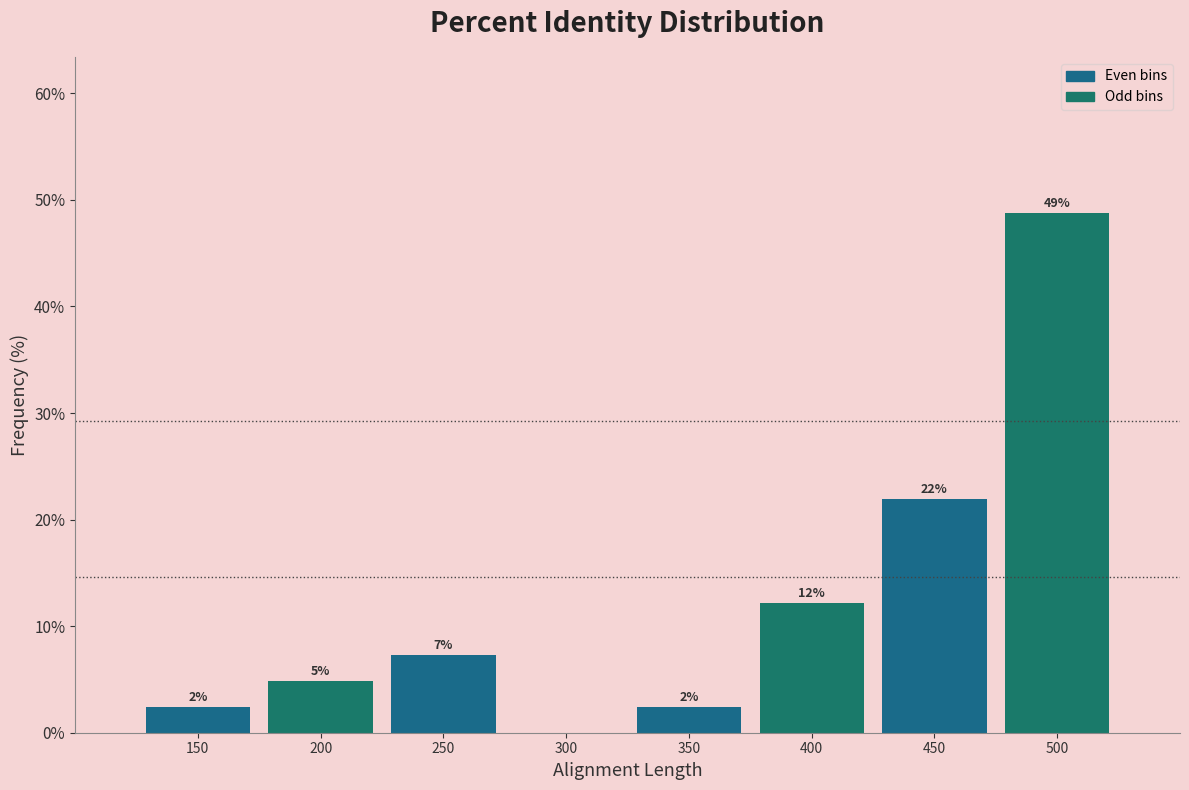

Are the bars horizontal?

No